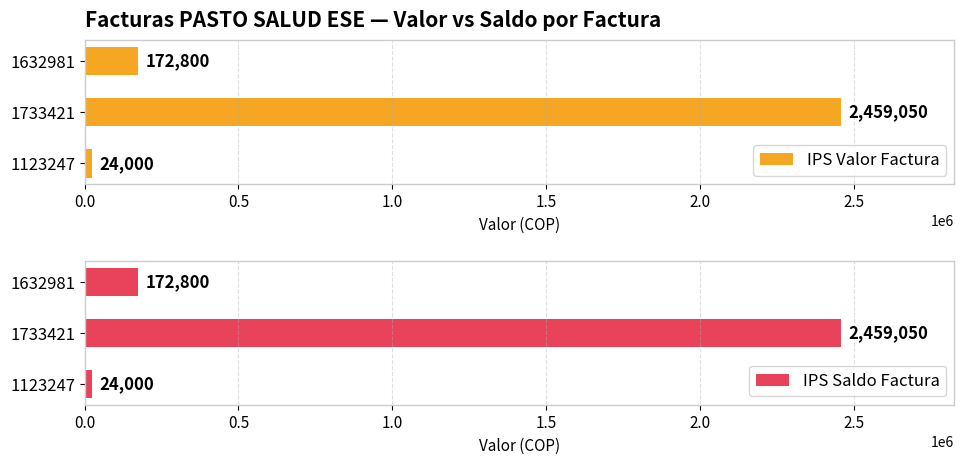

What are all the series names shown in the legend?

IPS Valor Factura, IPS Saldo Factura